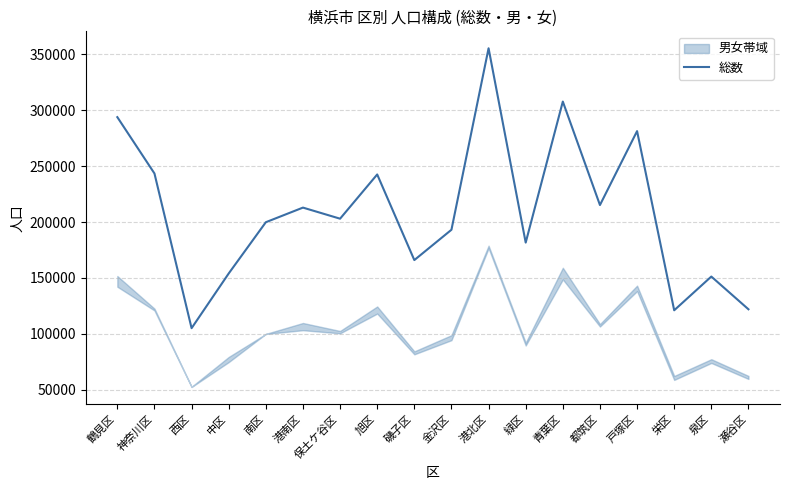

At which category does the chart reach its minimum across all series?

西区